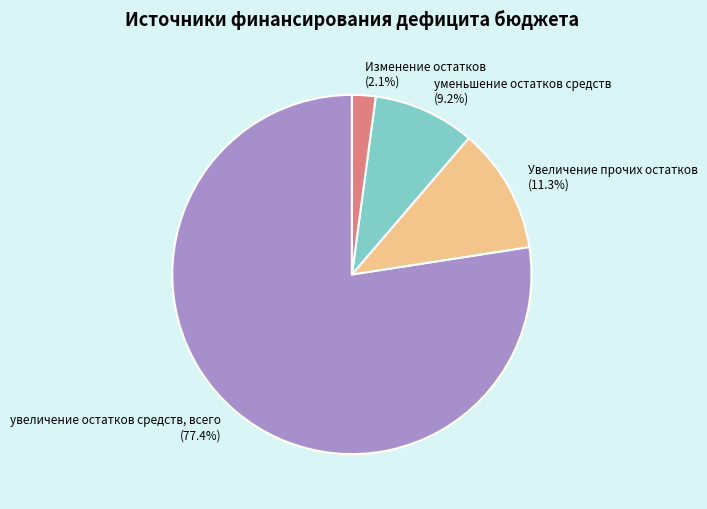

Which has a higher value, Изменение остатков or уменьшение остатков средств?

уменьшение остатков средств